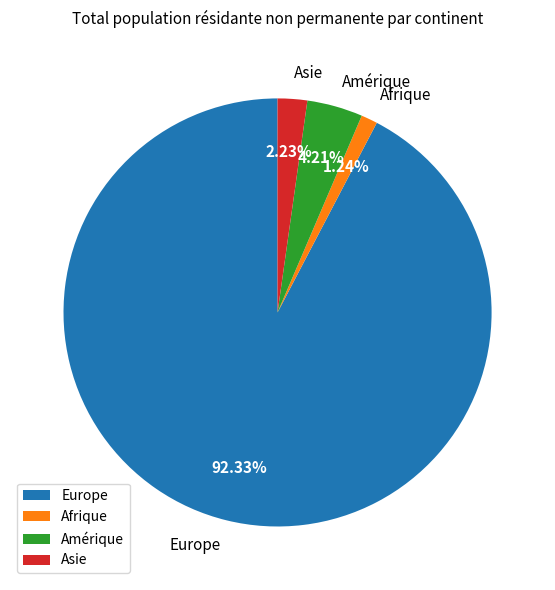

Between Asie and Afrique, which is larger?

Asie